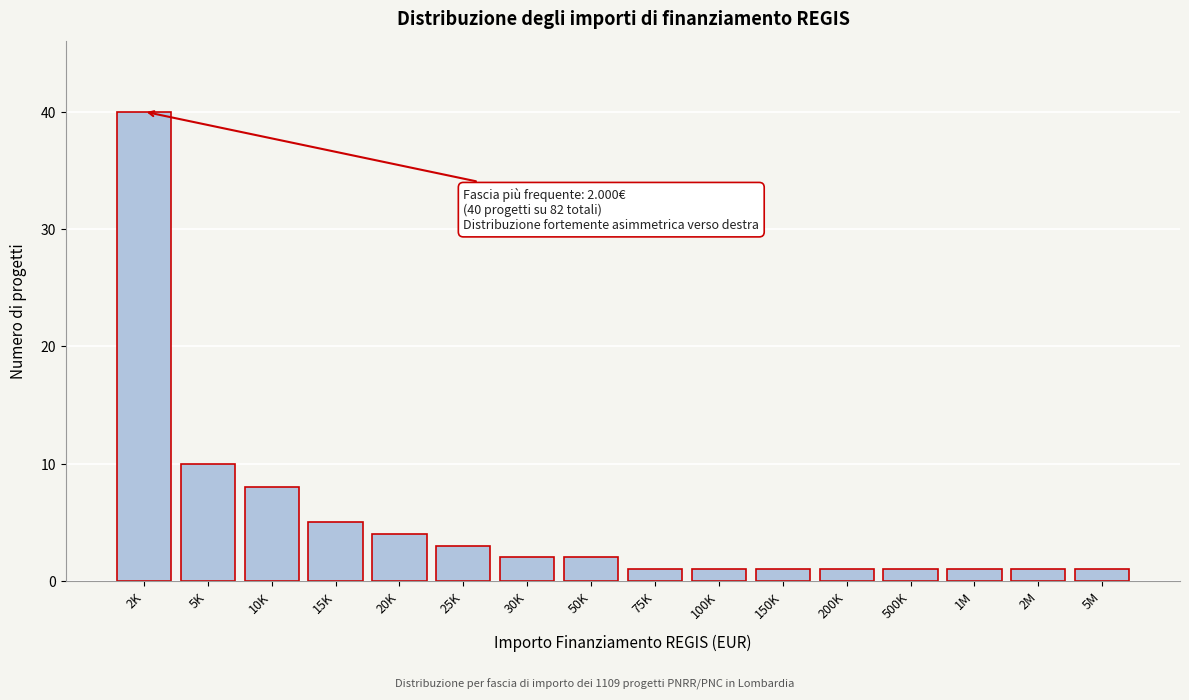

Reading left to right, what are all the values shown in this chart?

40	10	8	5	4	3	2	2	1	1	1	1	1	1	1	1